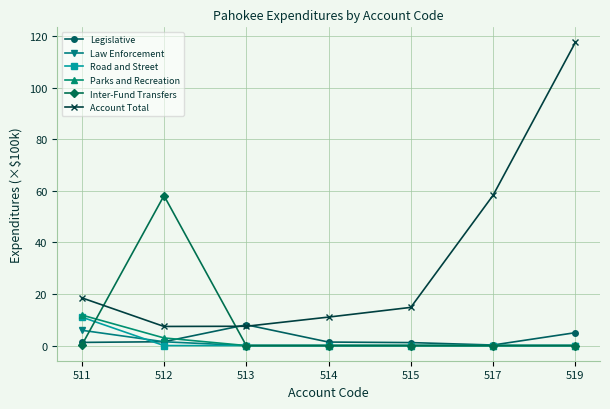

What is the spread (max minus min) of values at 515?

14.8